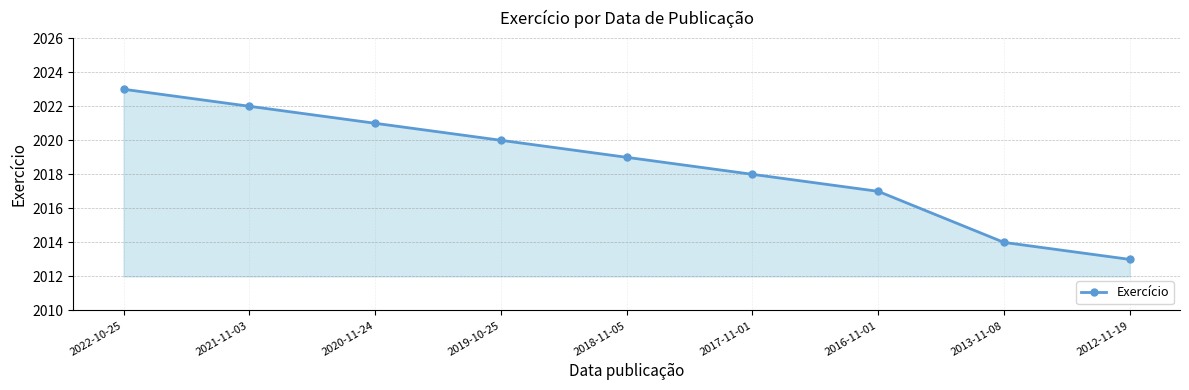

Does the chart display data point markers on the line(s)?

Yes